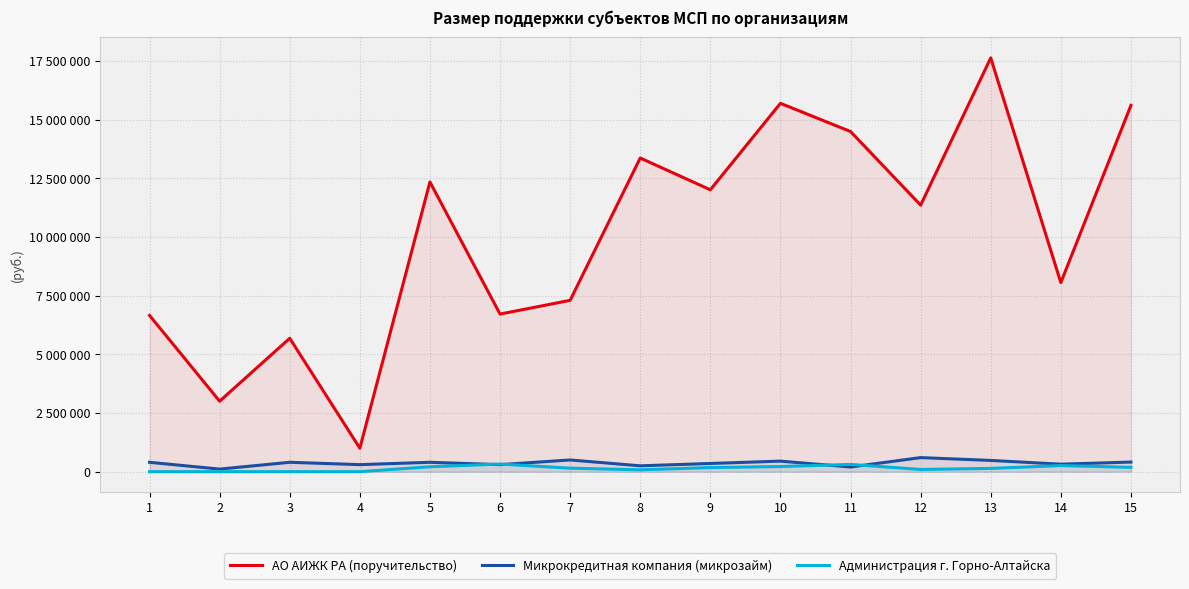

True or false: АО АИЖК РА (поручительство) has a value of 10838225.5 at 15.

False